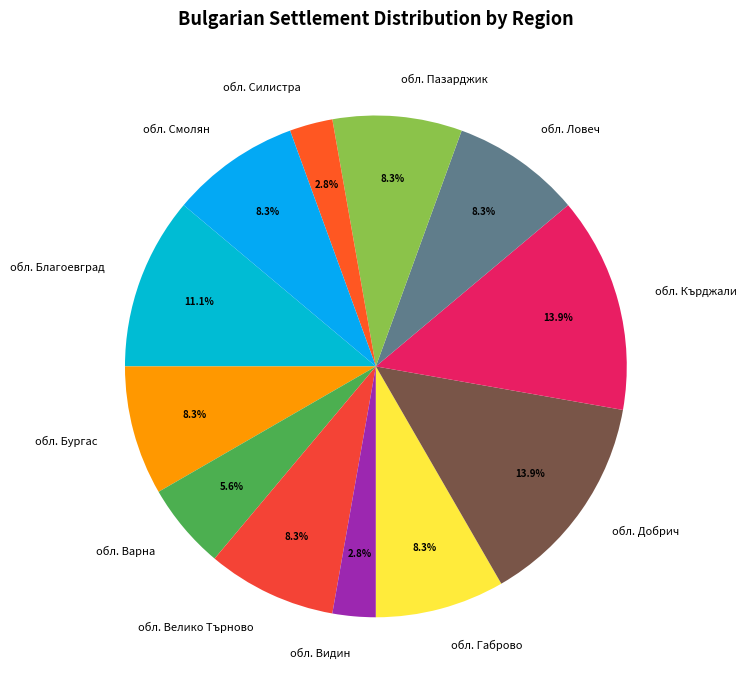

Is the sum of обл. Бургас and обл. Ловеч greater than half?

No